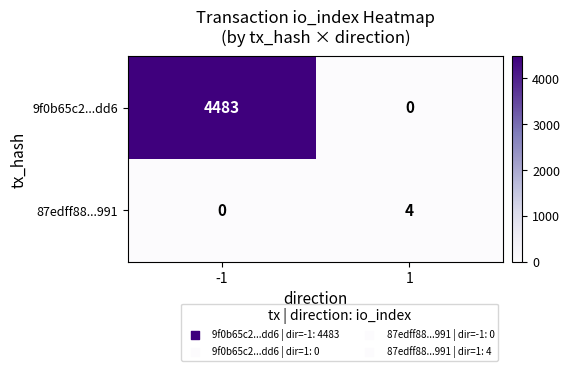

What value does the 87edff88...991 series have at 1?

4